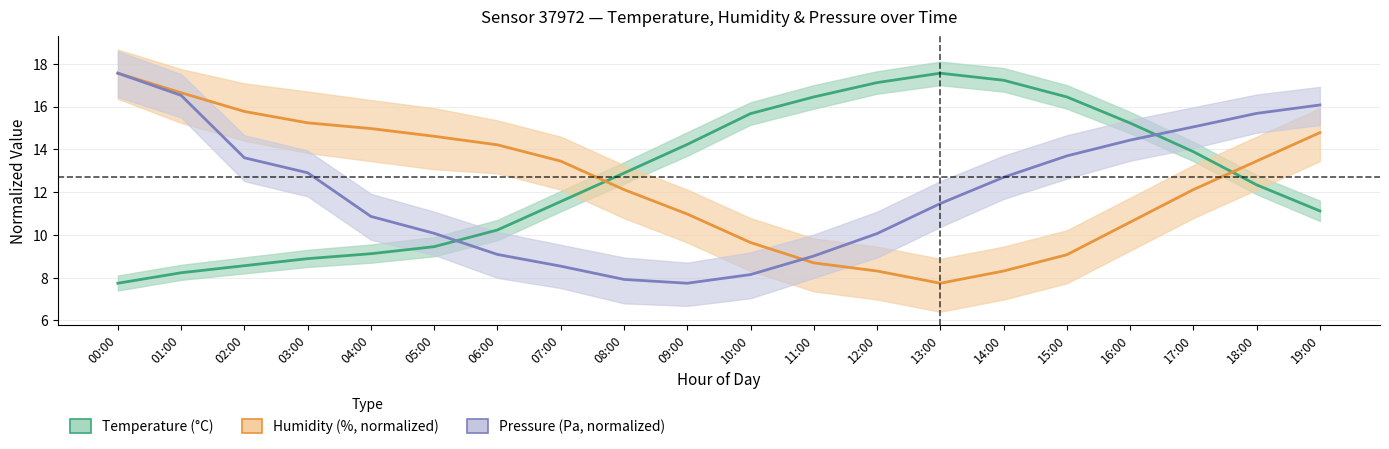

Reading left to right, extract all data points from this chart.

Temperature (°C): 00:00=7.7	01:00=8.2	02:00=8.6	03:00=8.9	04:00=9.1	05:00=9.4	06:00=10.2	07:00=11.6	08:00=12.9	09:00=14.2	10:00=15.7	11:00=16.4	12:00=17.1	13:00=17.6	14:00=17.2	15:00=16.4	16:00=15.2	17:00=13.9	18:00=12.3	19:00=11.1
Humidity (%, normalized): 00:00=17.6	01:00=16.6	02:00=15.8	03:00=15.2	04:00=15.0	05:00=14.6	06:00=14.2	07:00=13.4	08:00=12.1	09:00=11.0	10:00=9.6	11:00=8.7	12:00=8.3	13:00=7.7	14:00=8.3	15:00=9.1	16:00=10.6	17:00=12.1	18:00=13.4	19:00=14.8
Pressure (Pa, normalized): 00:00=17.6	01:00=16.5	02:00=13.6	03:00=12.9	04:00=10.9	05:00=10.1	06:00=9.1	07:00=8.5	08:00=7.9	09:00=7.7	10:00=8.1	11:00=9.0	12:00=10.1	13:00=11.5	14:00=12.7	15:00=13.7	16:00=14.4	17:00=15.1	18:00=15.7	19:00=16.1